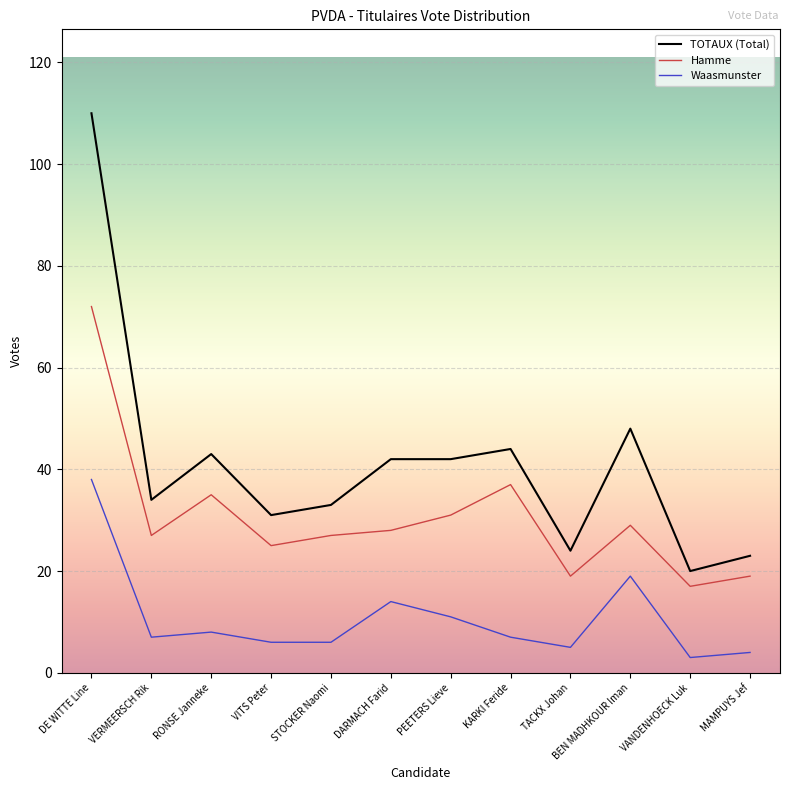

What position from the left is TACKX Johan?

9